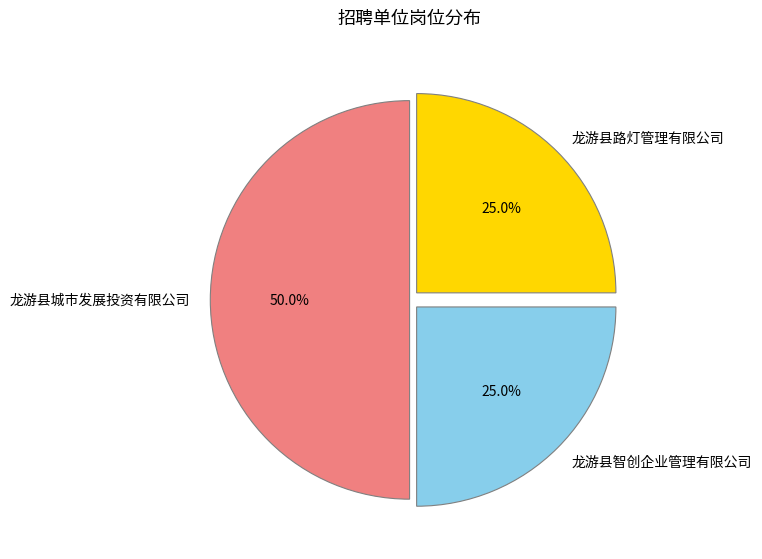

Which slice is the largest?

龙游县城市发展投资有限公司